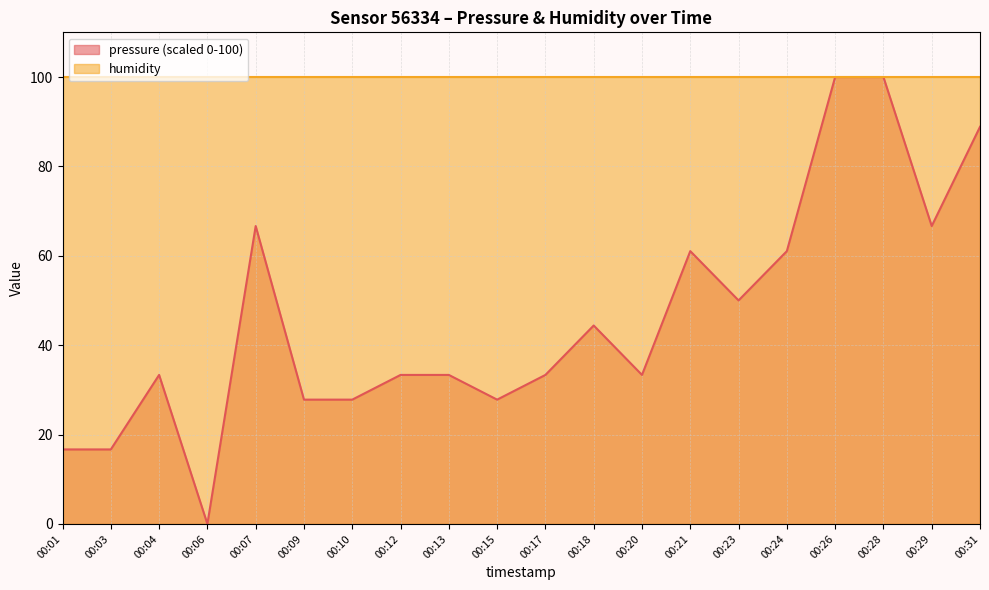

The chart shows a value of 39.1 at 00:09. True or false?

False